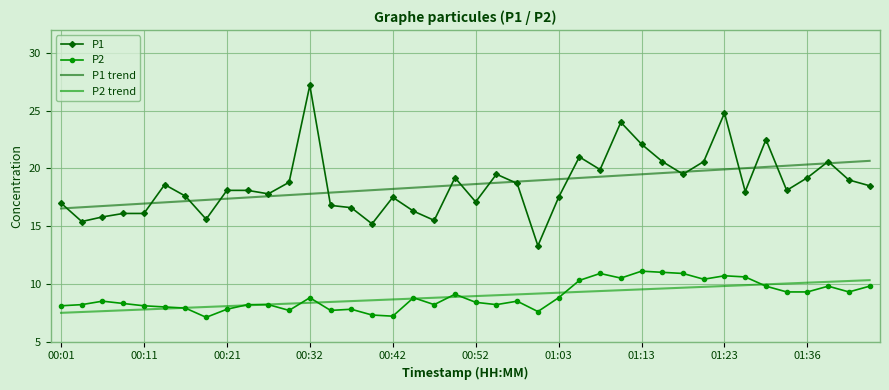

Which series has the widest spread of values?

P1